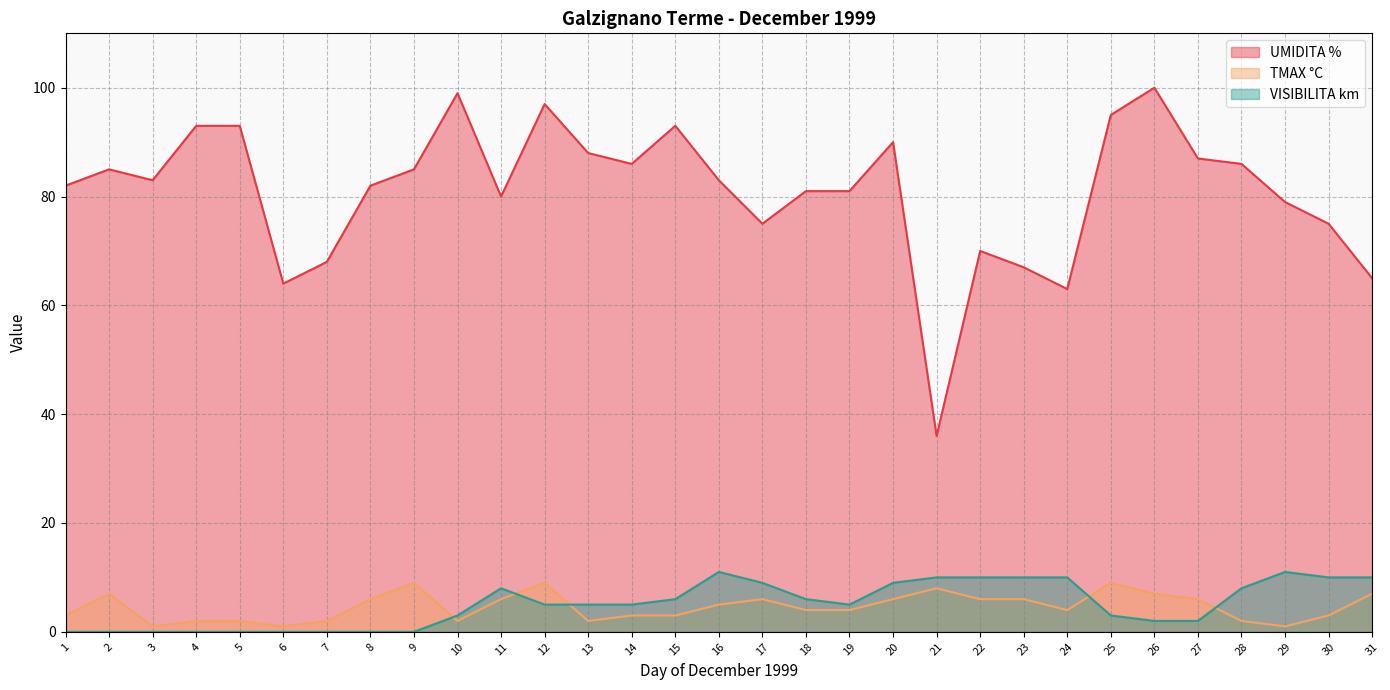

At which category does the chart reach its minimum across all series?

1